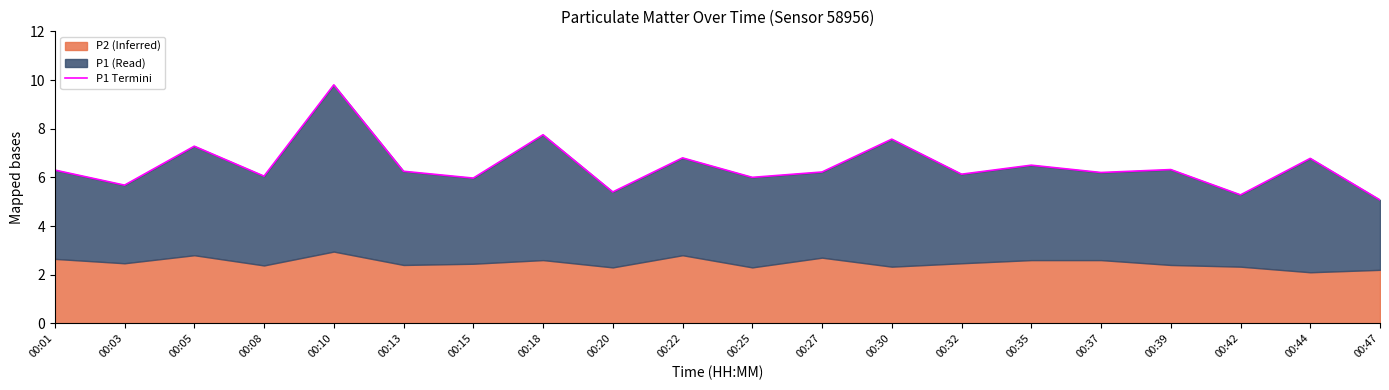

At which category does the chart reach its peak across all series?

00:10